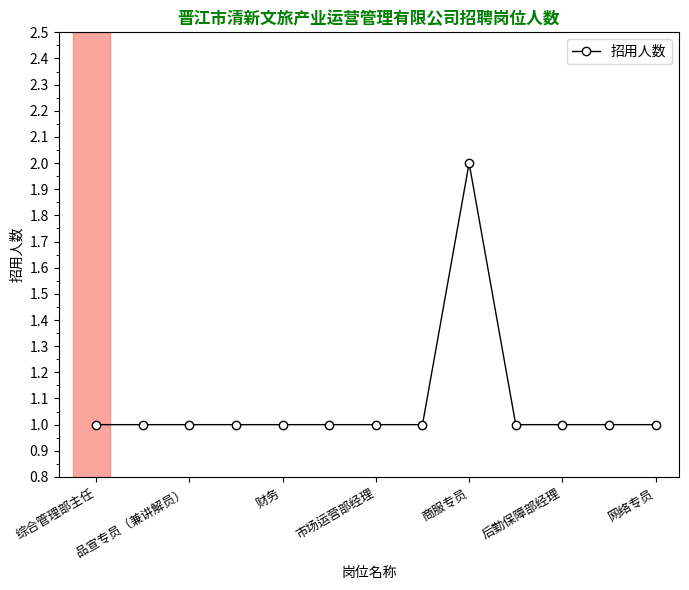

How many values are between 1 and 2?

13